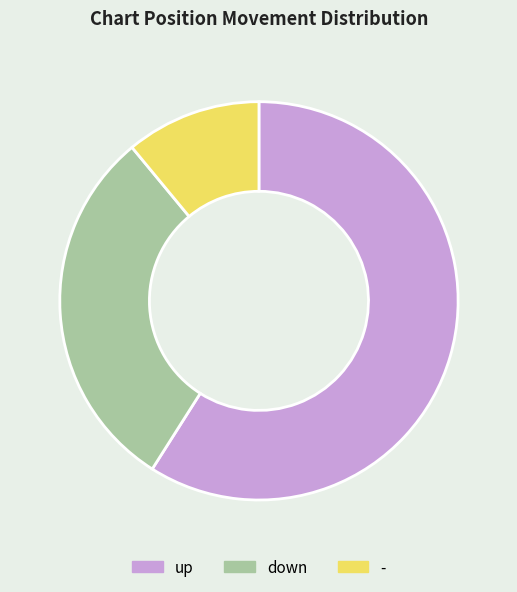

Which has a higher value, up or down?

up